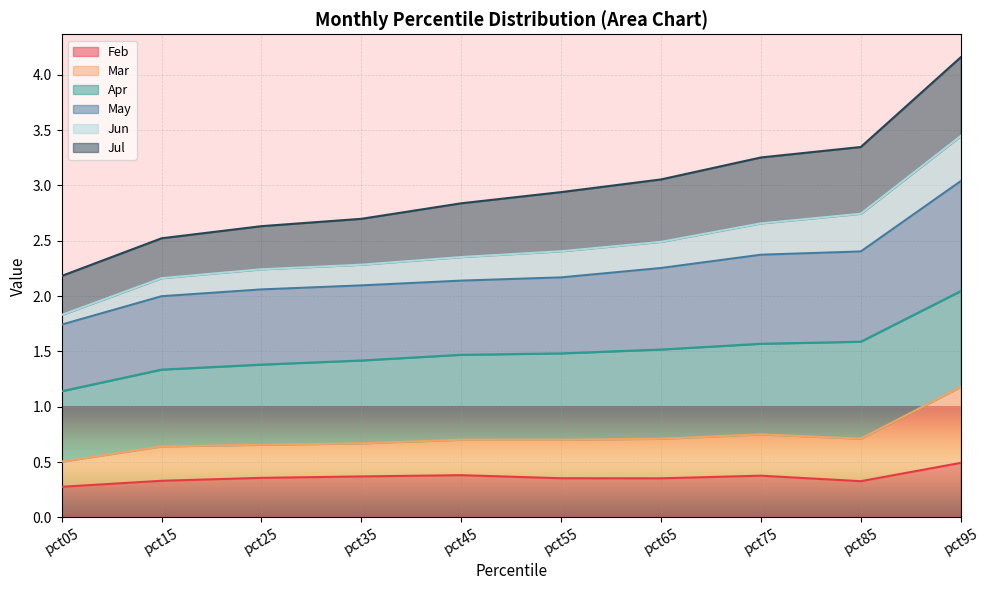

True or false: Feb has a value of 0.8 at pct95.

False